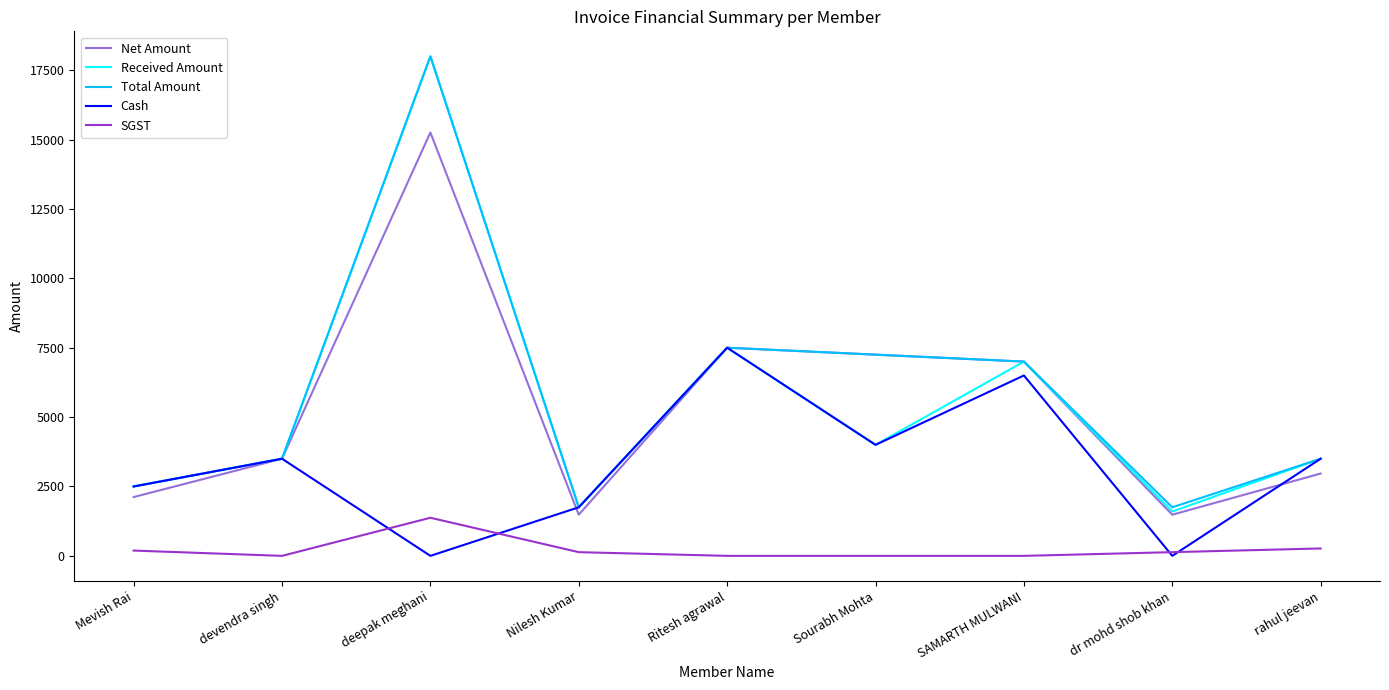

At which category does SGST reach its first local peak?

deepak meghani